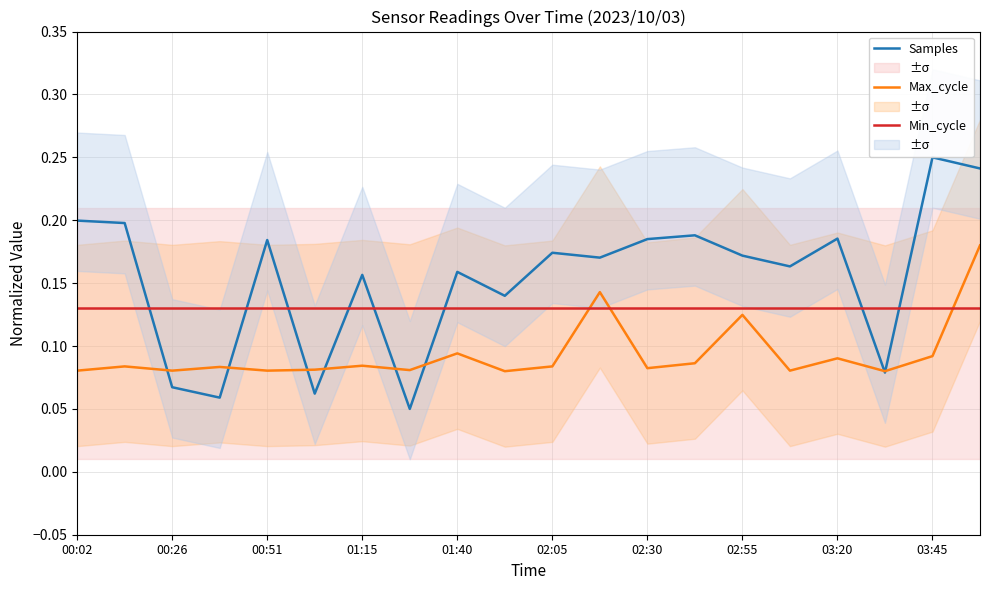

How many interior local peaks does the Max_cycle series have?

7